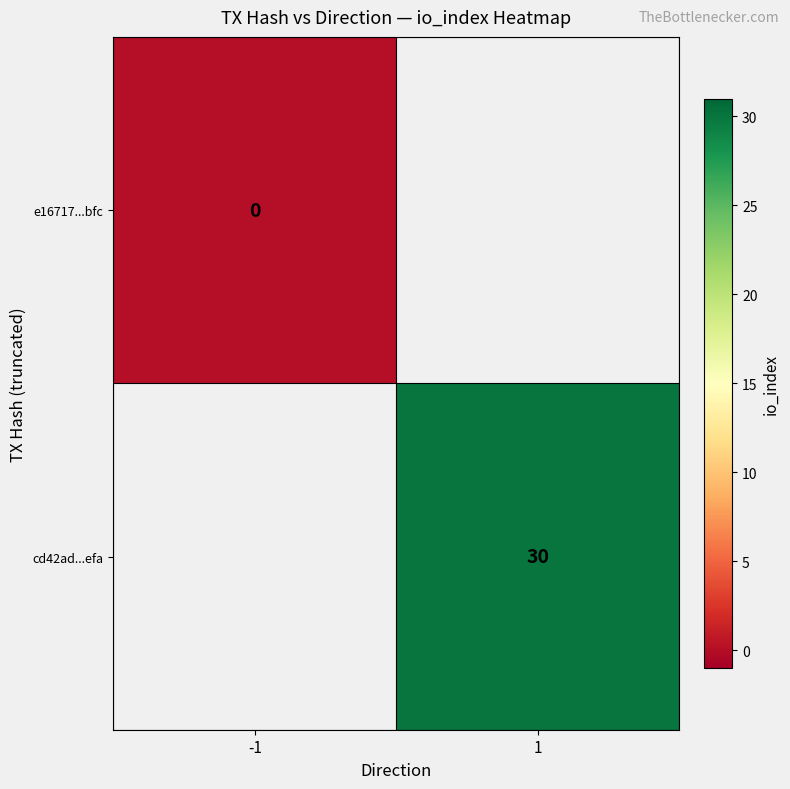

The value of cd42ad...efa at 1 is 30. True or false?

True